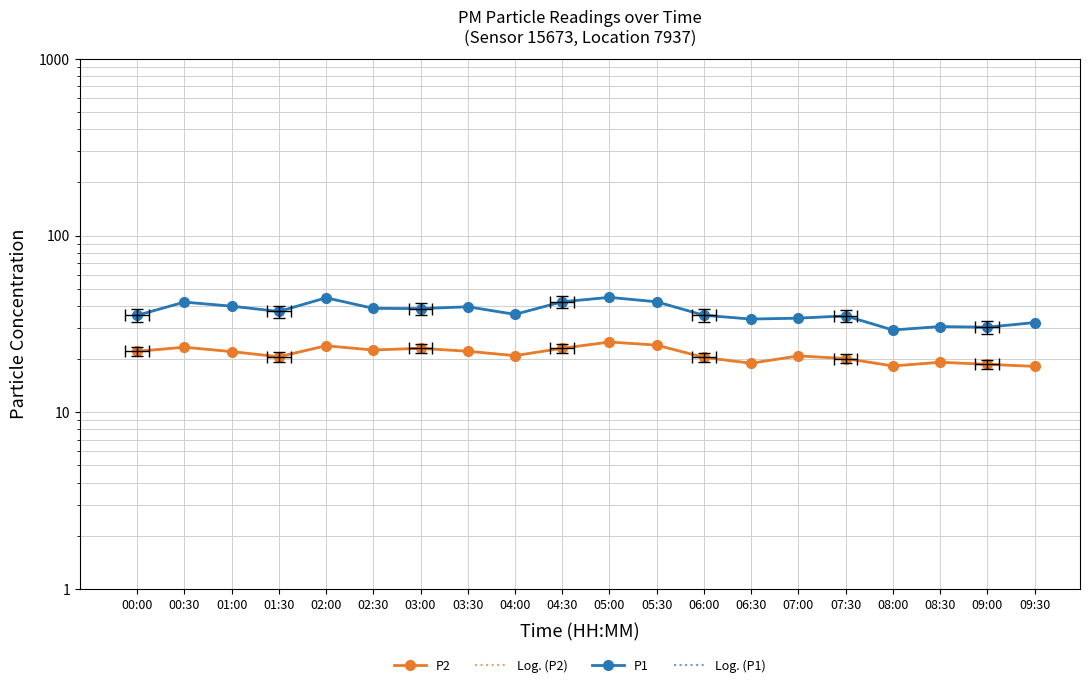

Which series has the widest spread of values?

P1